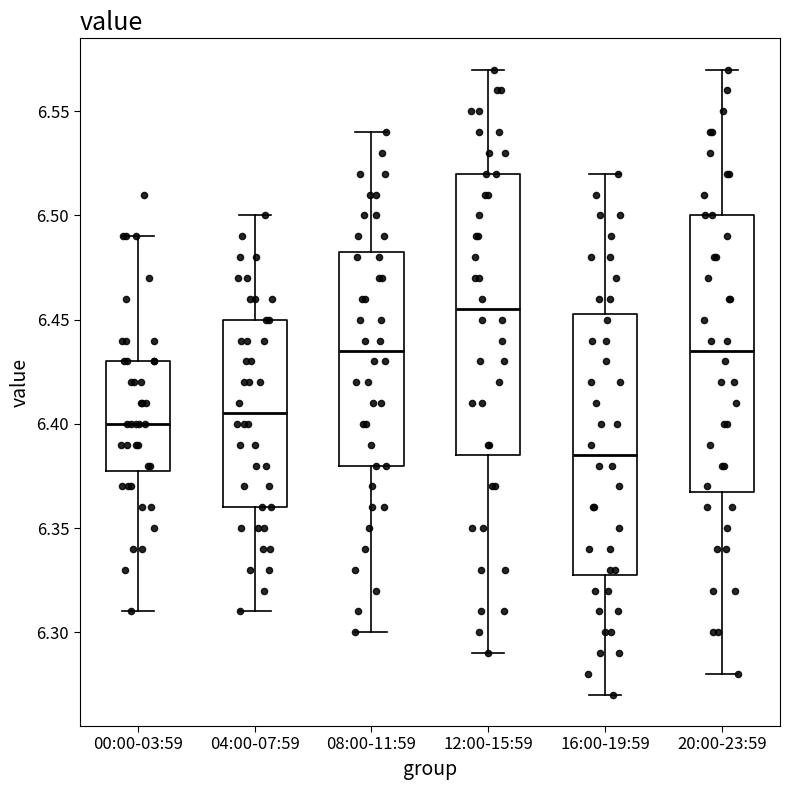

Which box's median line is the highest?

12:00-15:59